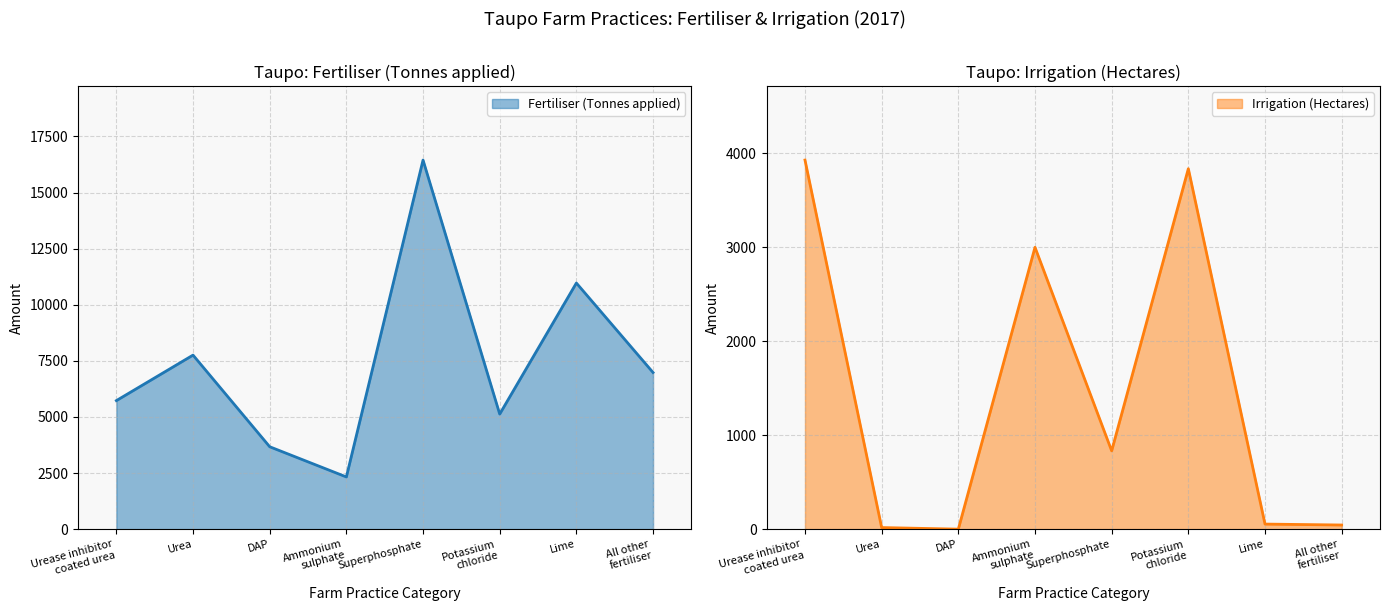

Reading left to right, list all the values displayed in this chart.

Fertiliser (Tonnes applied): 5728.7	7756.7	3672.6	2326.7	16449.4	5128.7	10969.2	6981.2
Irrigation (Hectares): 3926.0	16.9	0.0	2998.0	833.0	3834.0	53.9	44.1